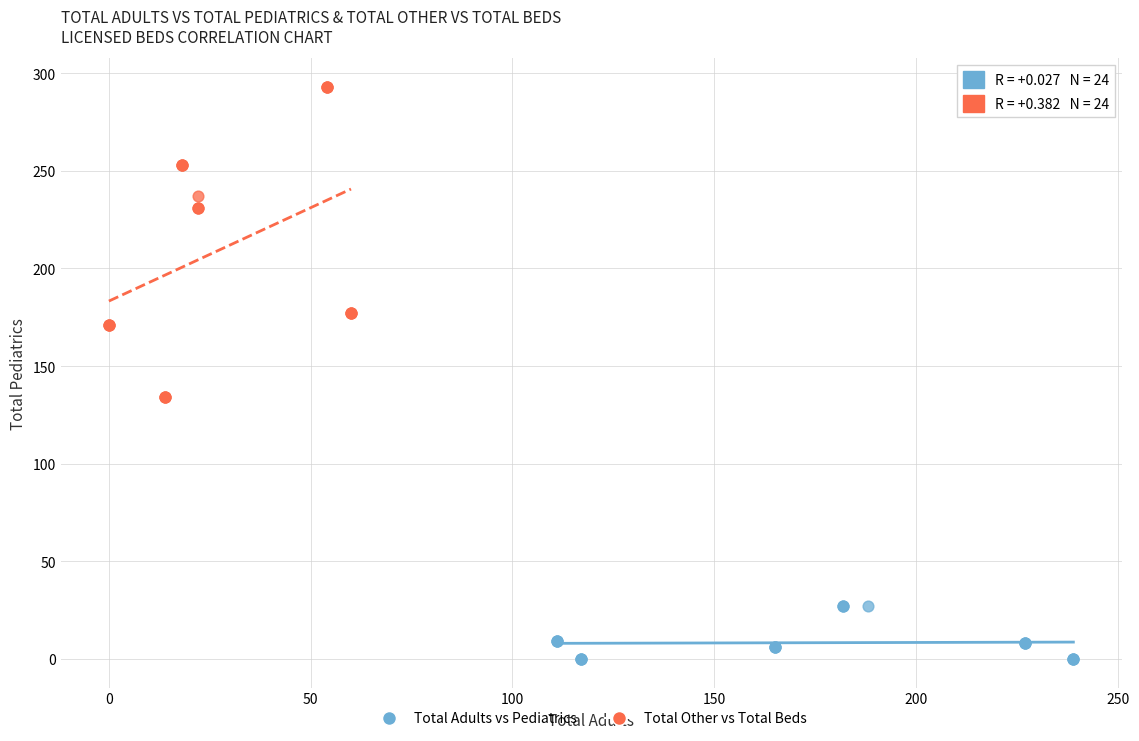

Which series has the largest Y range (max minus min)?

Total Other vs Total Beds